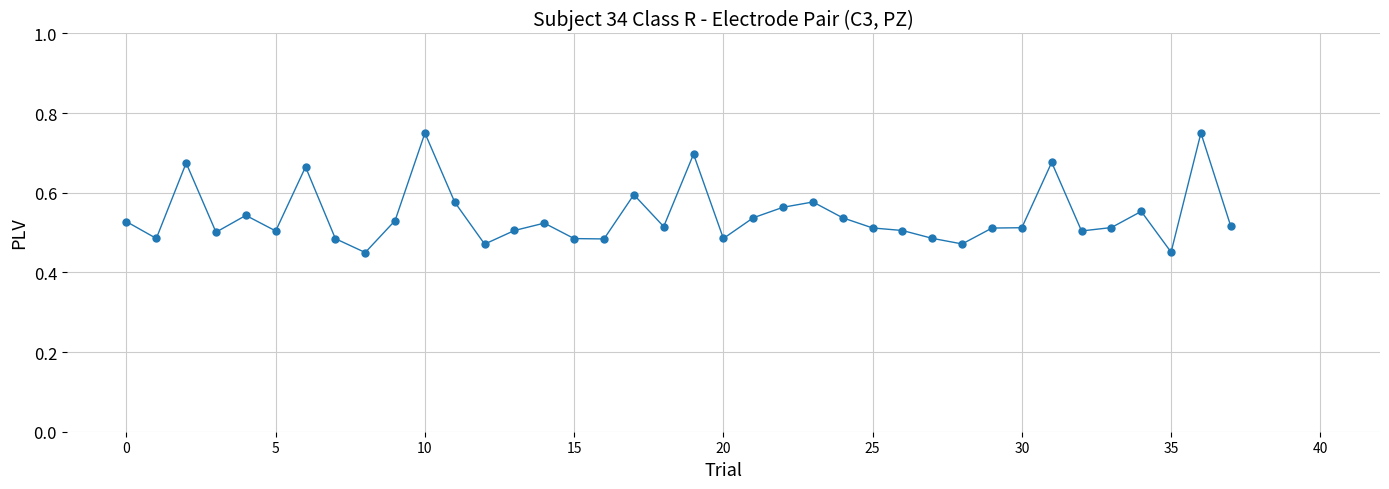

What is the sum of all values?

20.6